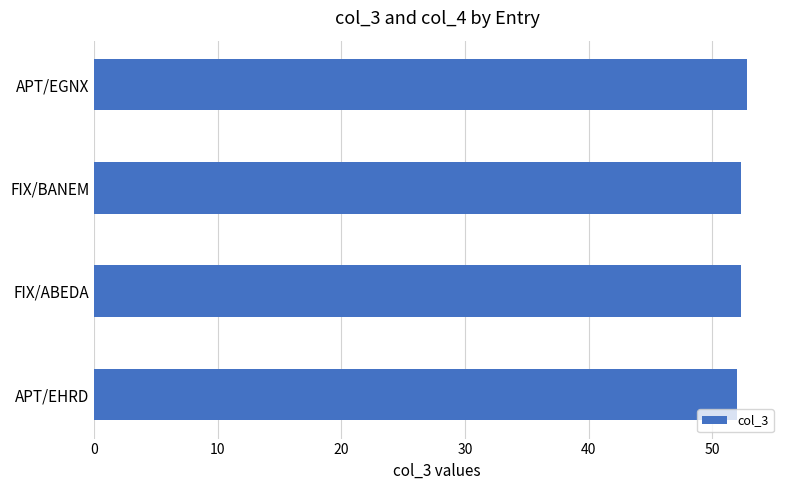

Approximately how many times larger is the value at APT/EHRD compared to FIX/BANEM?

1.0